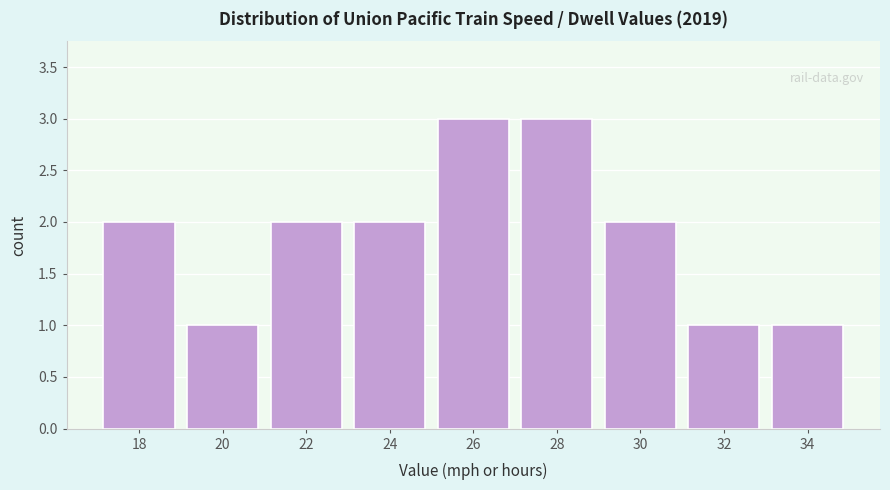

Reading left to right, list all the values displayed in this chart.

18=2	20=1	22=2	24=2	26=3	28=3	30=2	32=1	34=1